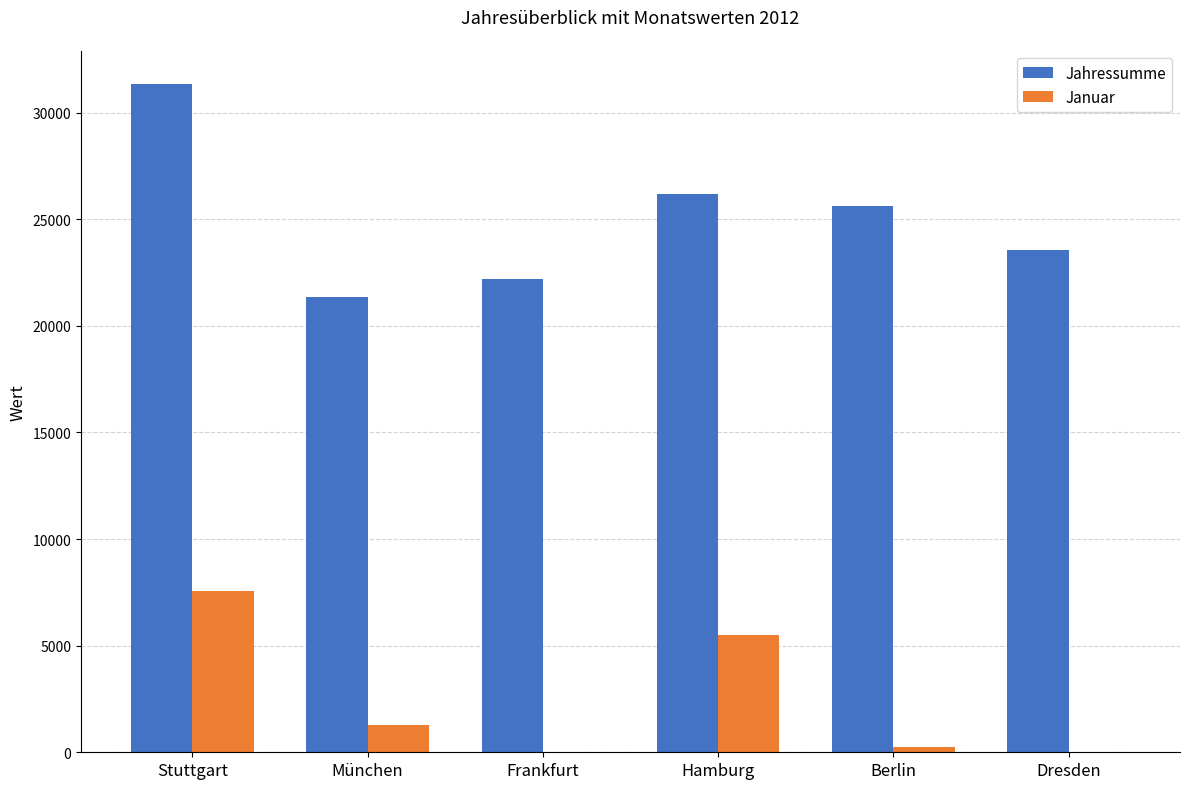

What is the greatest value displayed?

31332